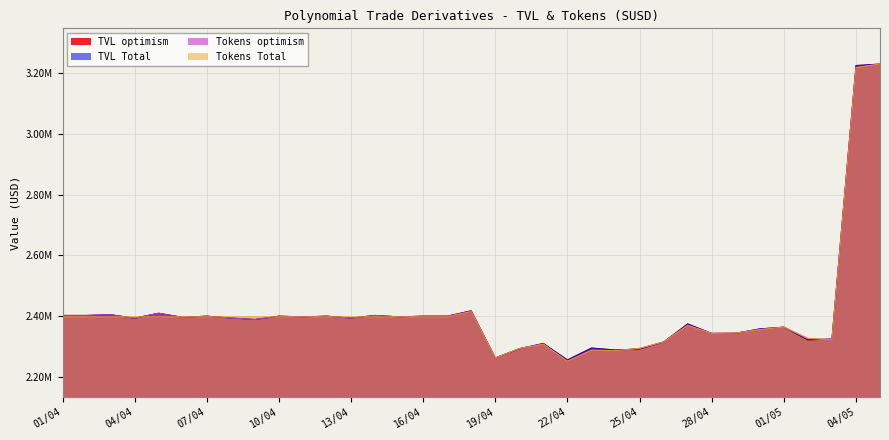

Where is the first local minimum for TVL Total?

04/04